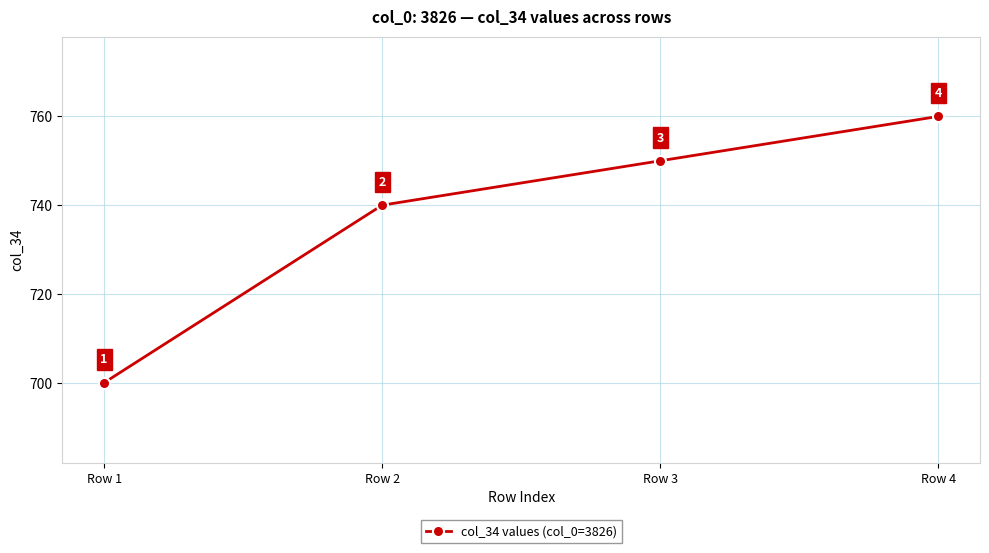

Count the number of categories in the chart.

4